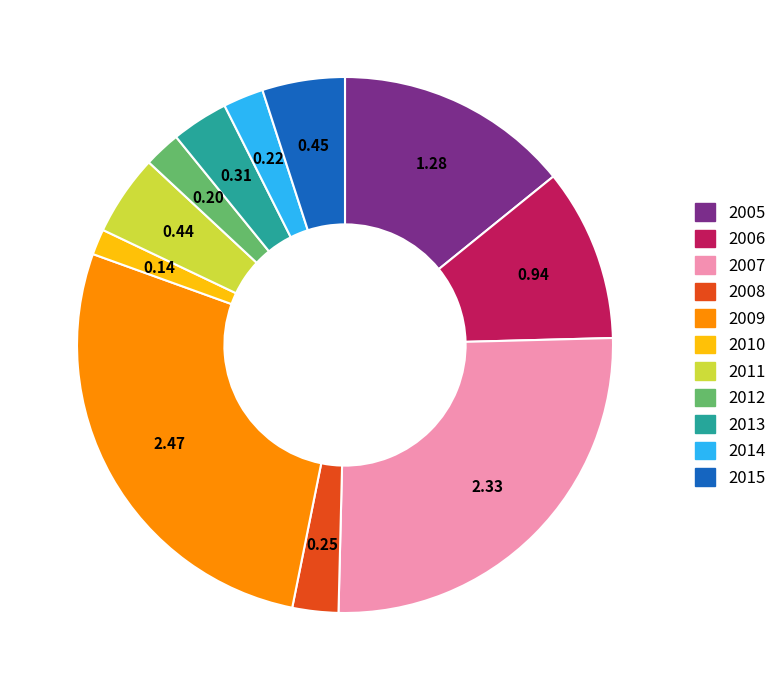

What is the ratio of the value at 2006 to the value at 2009?

0.4